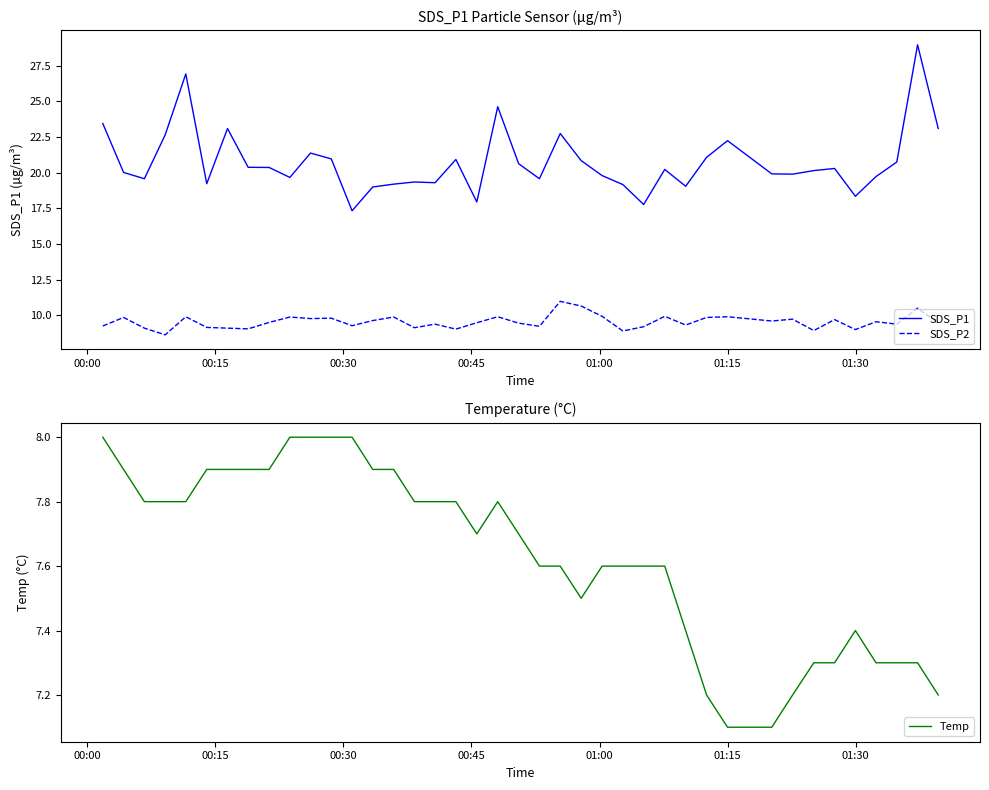

How many interior local peaks does the Temp series have?

2